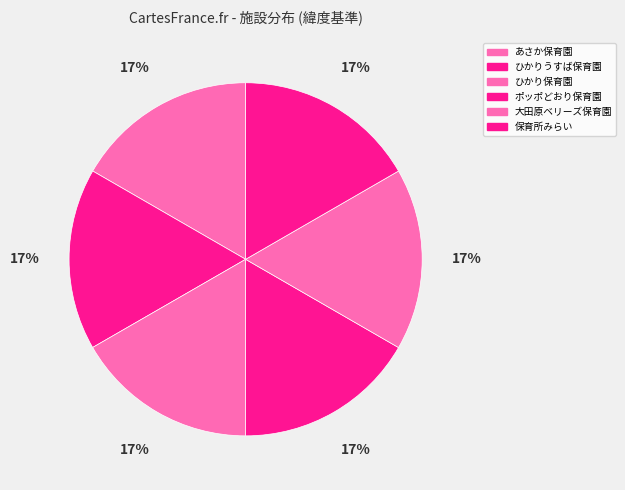

To the nearest percent, what percentage of the pie is ひかり保育園?

17%